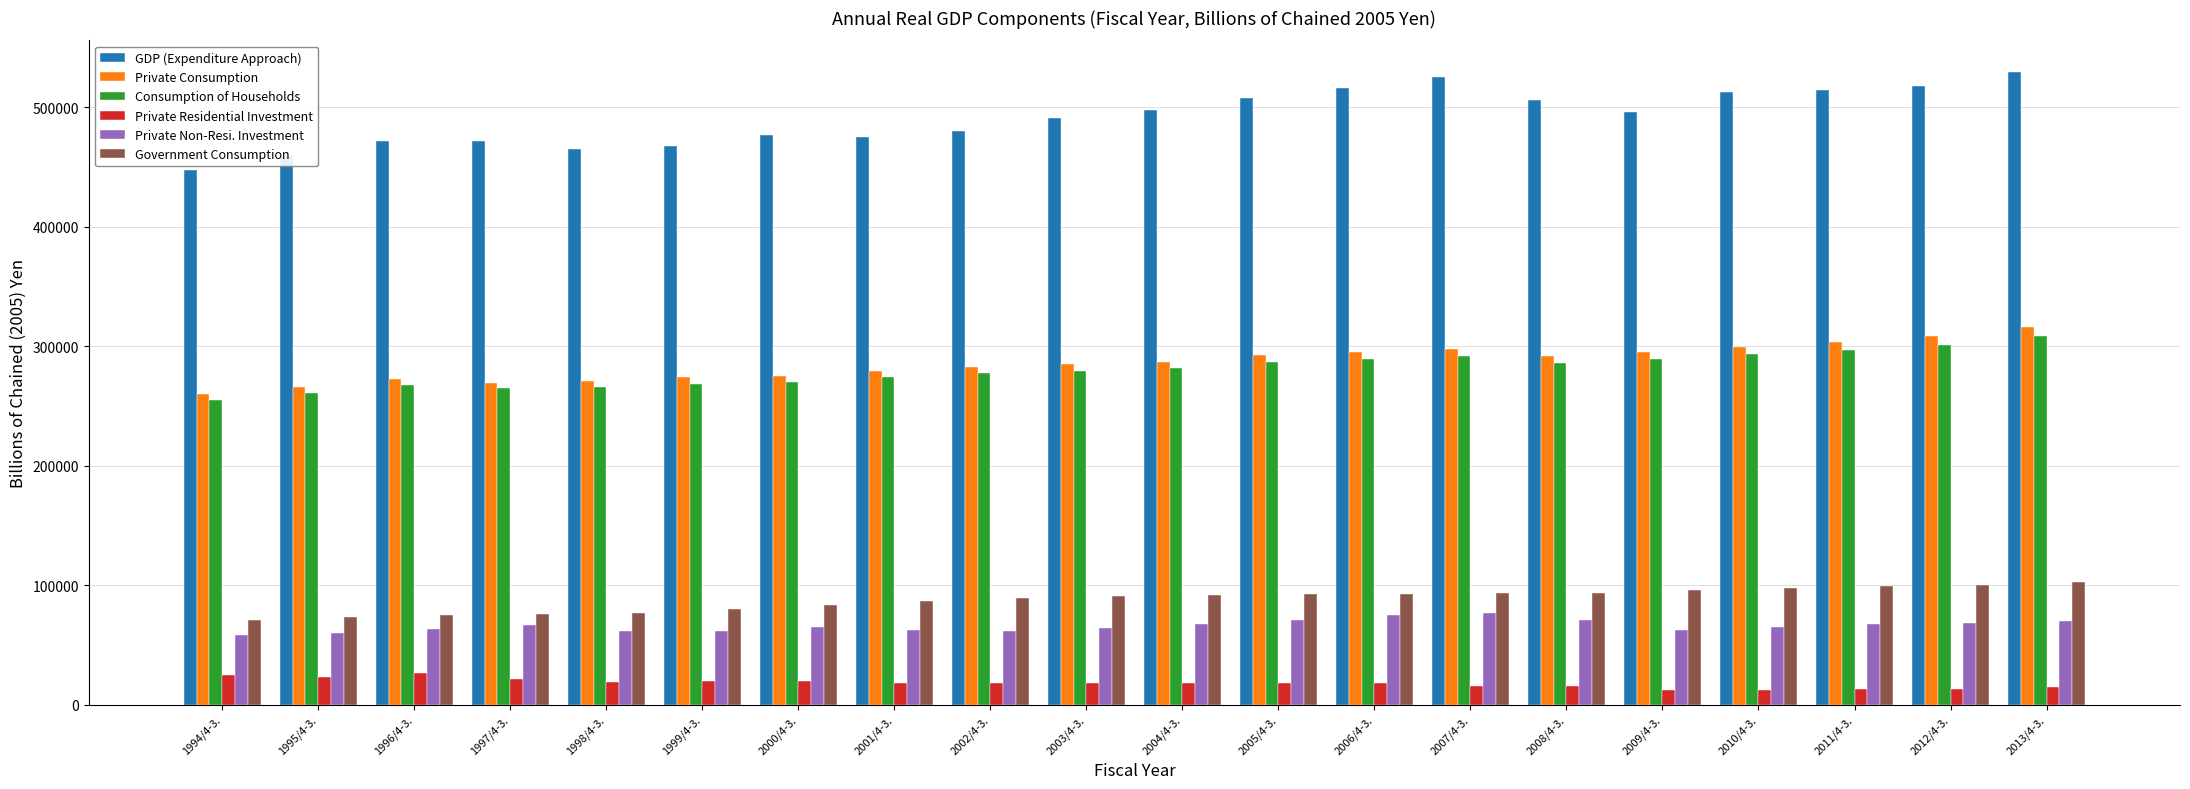

What is the difference between the maximum and minimum values in the Government Consumption series?

31834.2